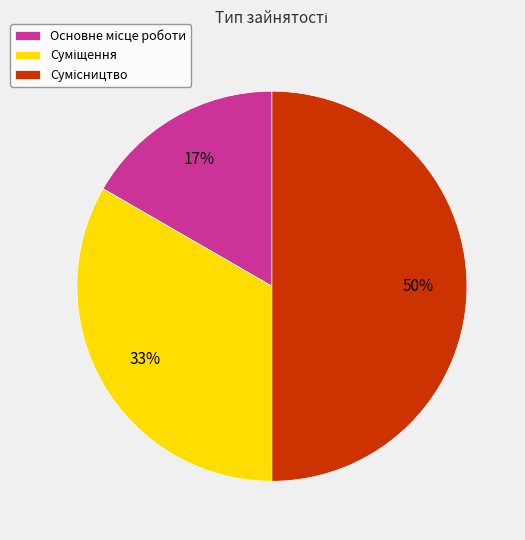

Count the number of slices in the pie.

3